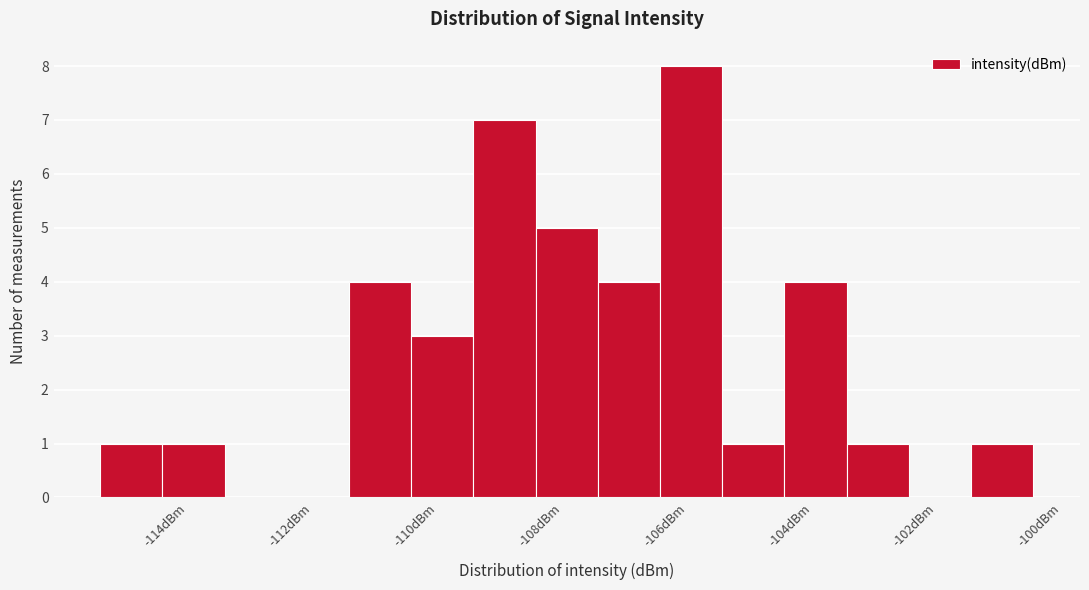

Over which range of the x-axis is the bar tallest?

-106 to -105